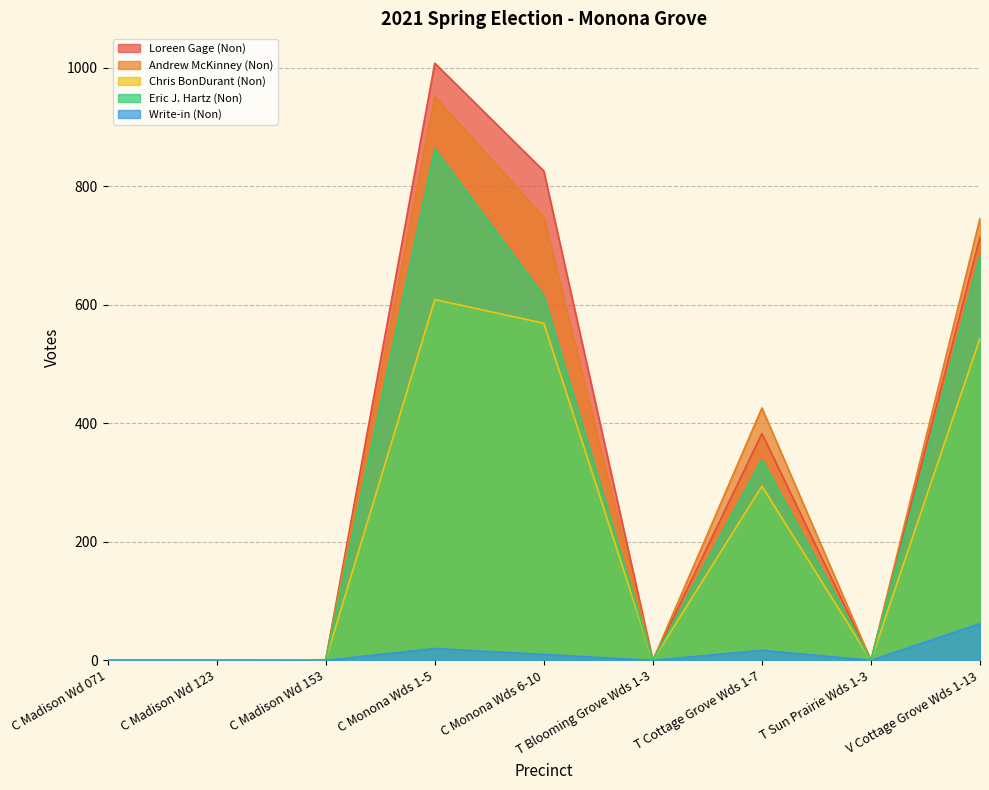

True or false: Chris BonDurant (Non) and Andrew McKinney (Non) cross at least once.

False